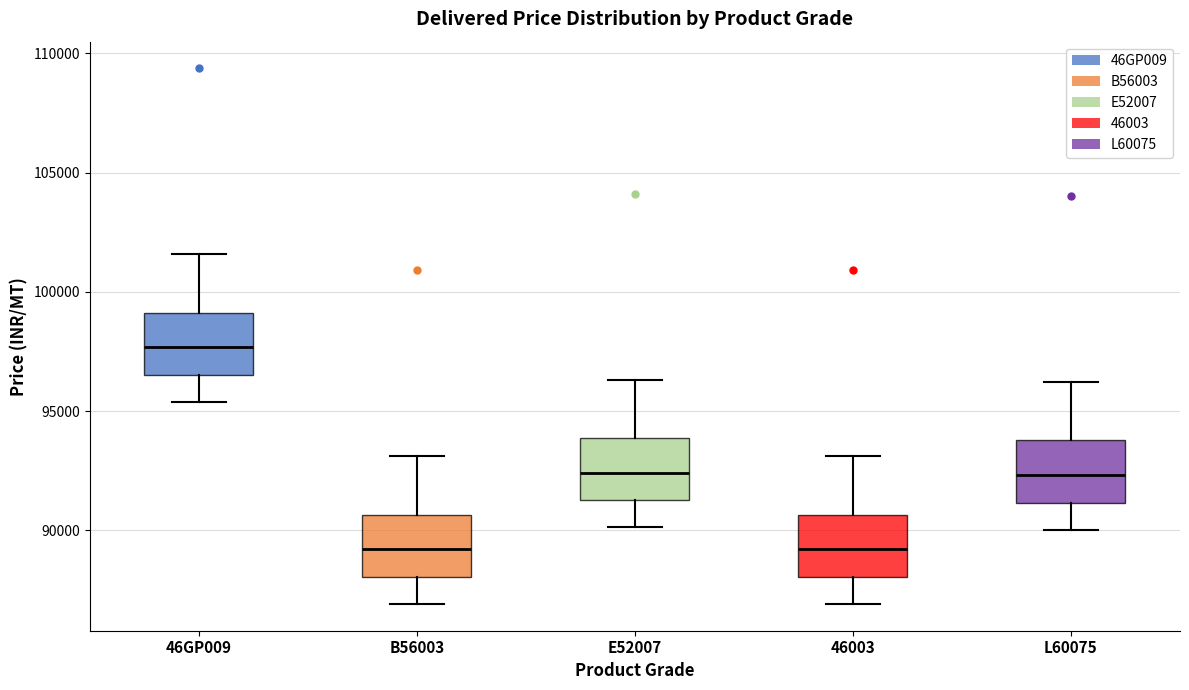

Reading left to right, transcribe this box plot: for each box, give where its median line is, the range the box spans, and where its two whiskers end, as read against the y-axis. The values are not printed on the chart, so give them approximately, as read against the axis.

46GP009: median 97500, box 96500 to 99000, whiskers 95500 to 101500
B56003: median 89000, box 88000 to 90500, whiskers 87000 to 93000
E52007: median 92500, box 91500 to 94000, whiskers 90000 to 96500
46003: median 89000, box 88000 to 90500, whiskers 87000 to 93000
L60075: median 92500, box 91000 to 94000, whiskers 90000 to 96000